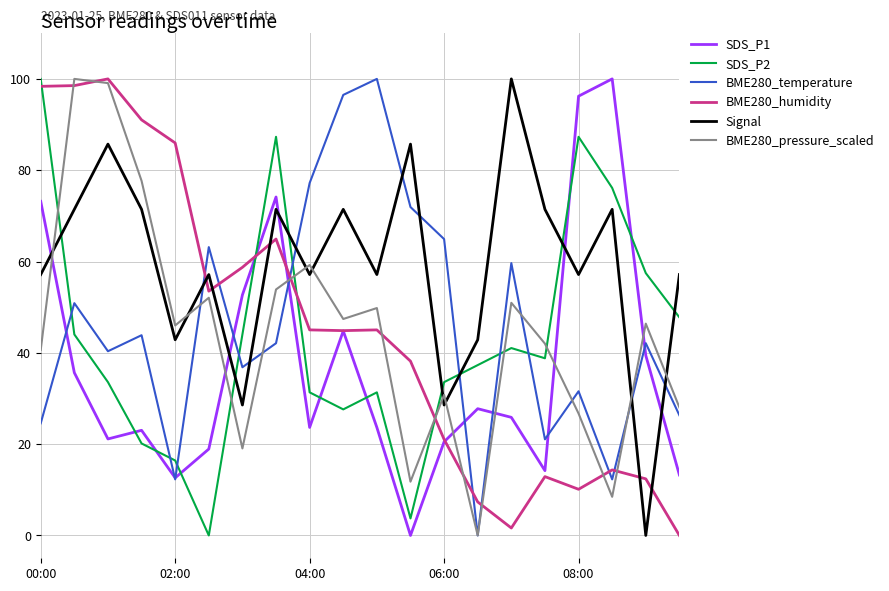

After their last crossing, which series has the higher values: Signal or BME280_pressure_scaled?

Signal